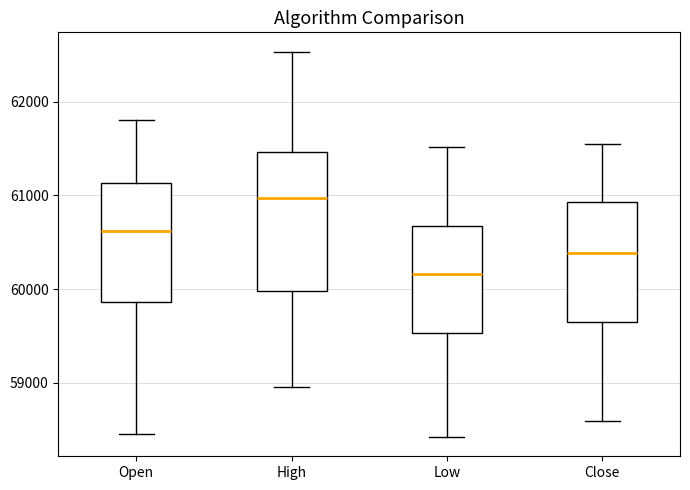

Where does the lower whisker of the box for Open end on the y-axis? The values are not printed on the chart, so give them approximately, as read against the axis.

58400